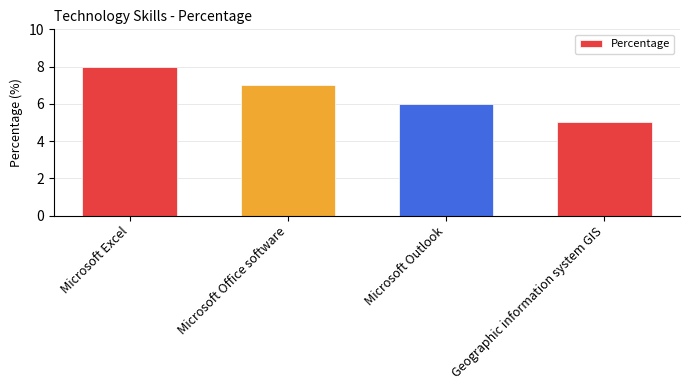

Between Microsoft Office software and Microsoft Outlook, which is larger?

Microsoft Office software